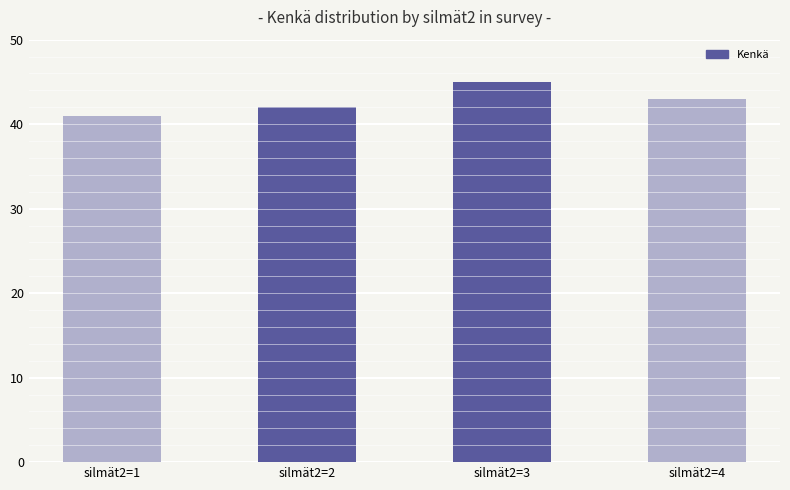

List the labels in order of value, largest first.

silmät2=3, silmät2=4, silmät2=2, silmät2=1